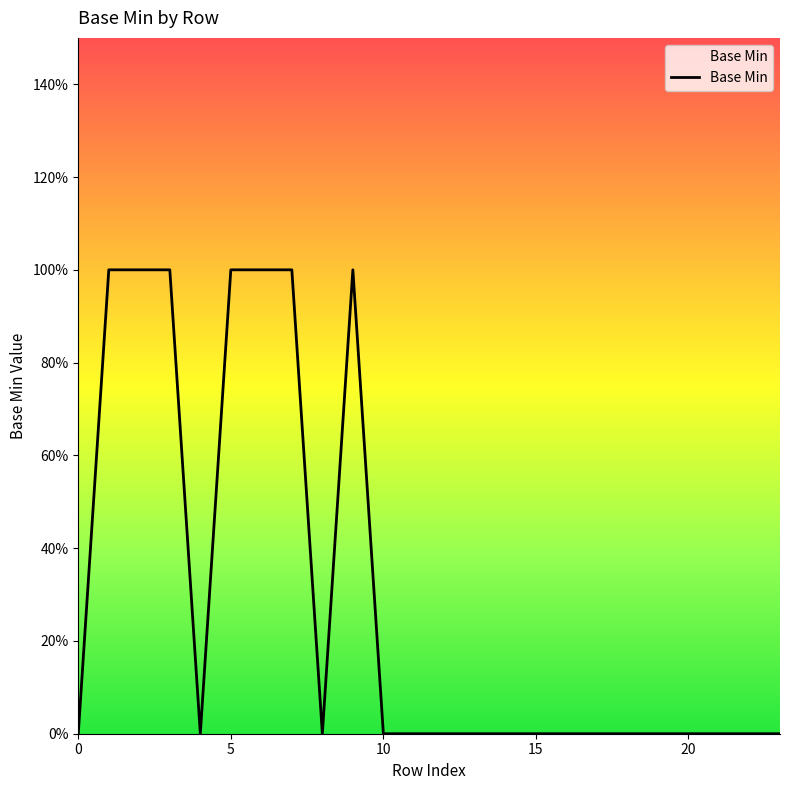

Is this an area chart (filled region under the line)?

No